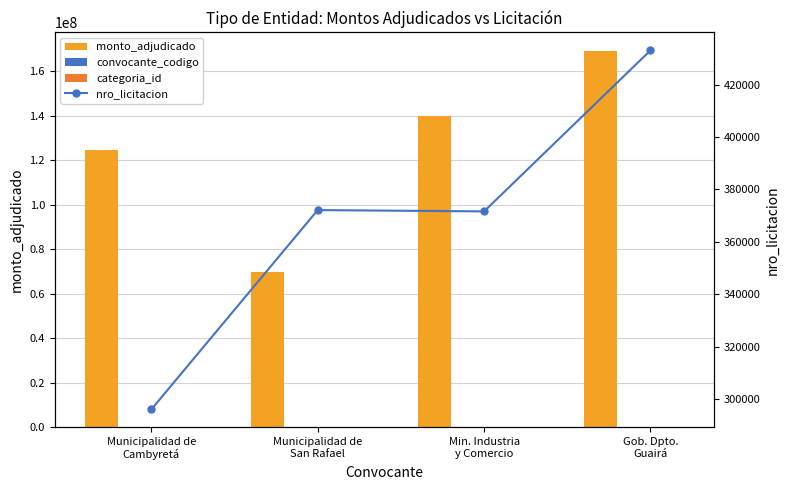

Is the value of categoria_id at Municipalidad de
Cambyretá greater than the value of monto_adjudicado at Municipalidad de
San Rafael?

No